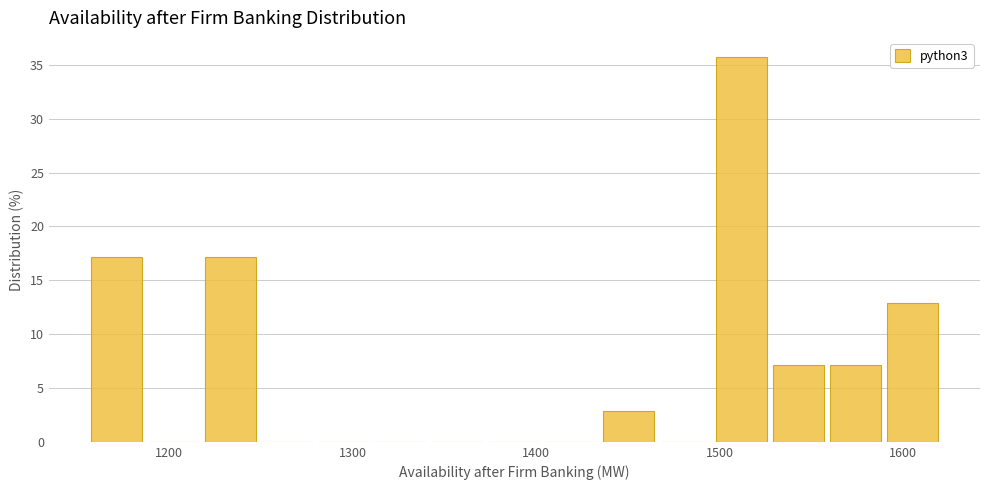

Around what value on the x-axis is the tallest bar? Give the approximate position of its centre, as read against the axis.

1510